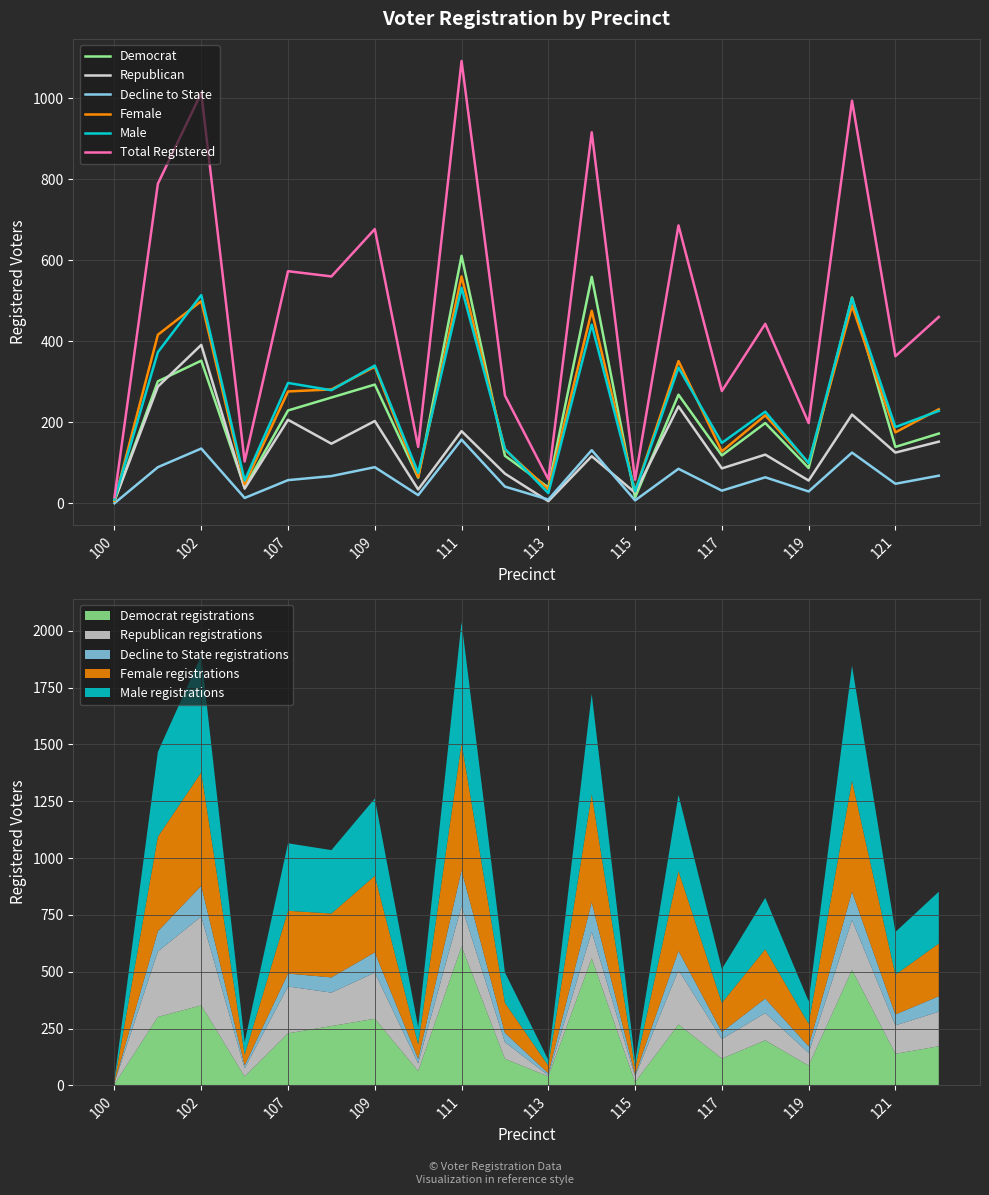

The Male series shows 298 at 121. True or false?

False